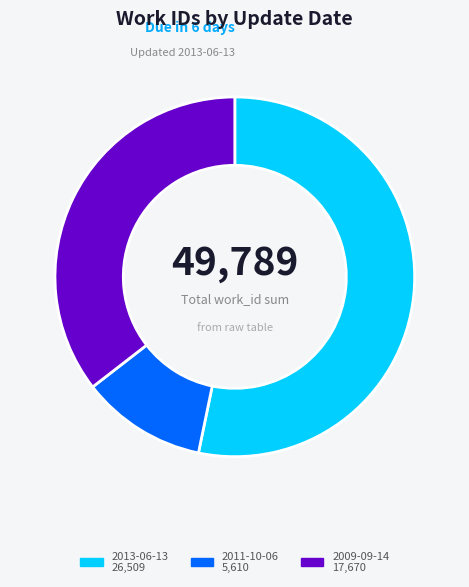

Does any single category account for the majority?

Yes